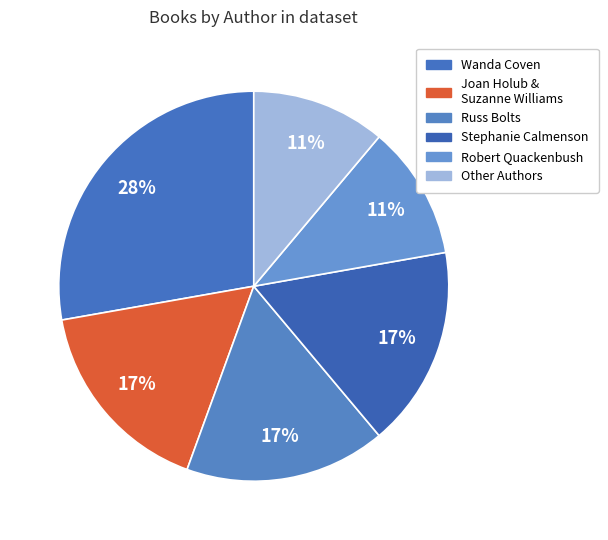

How many slices are in this pie chart?

6